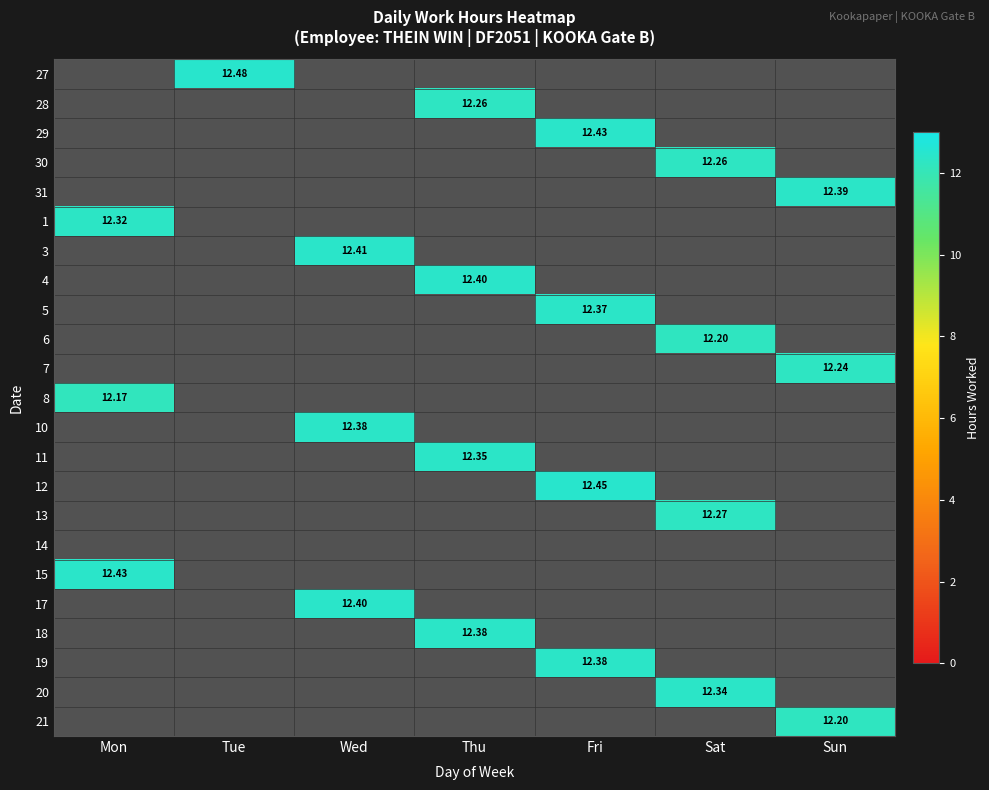

How many data points does each series have?

7